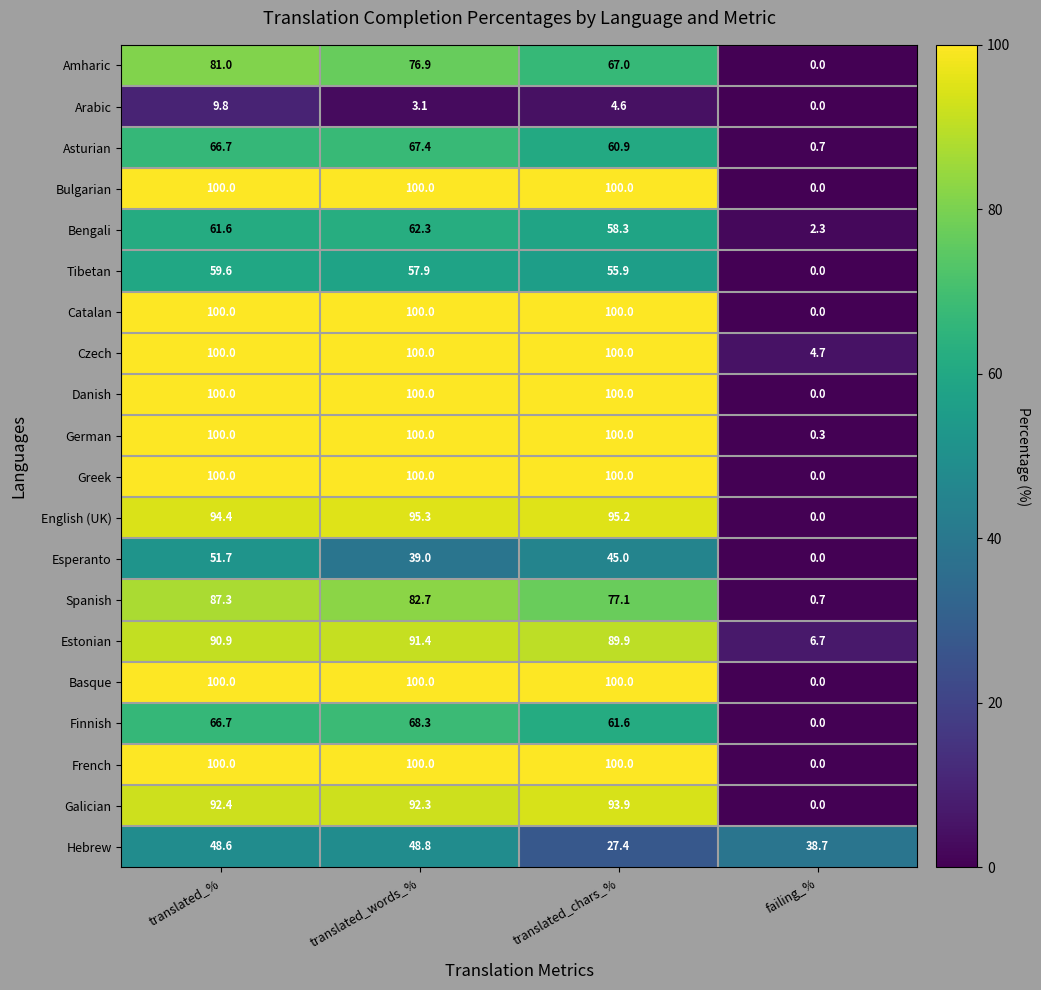

True or false: Arabic has a value of 3.7 at failing_%.

False